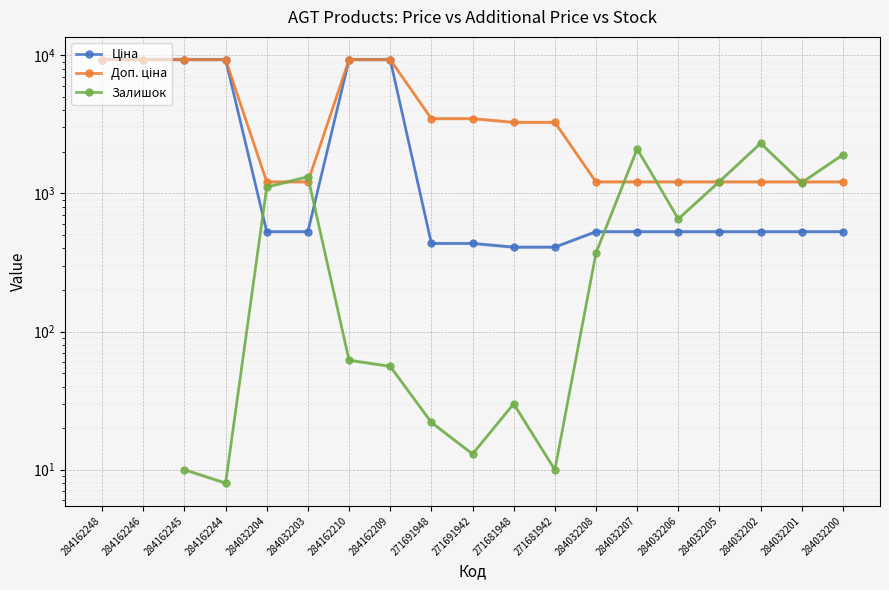

Where is Доп. ціна nearest to the value 5250?

271691948